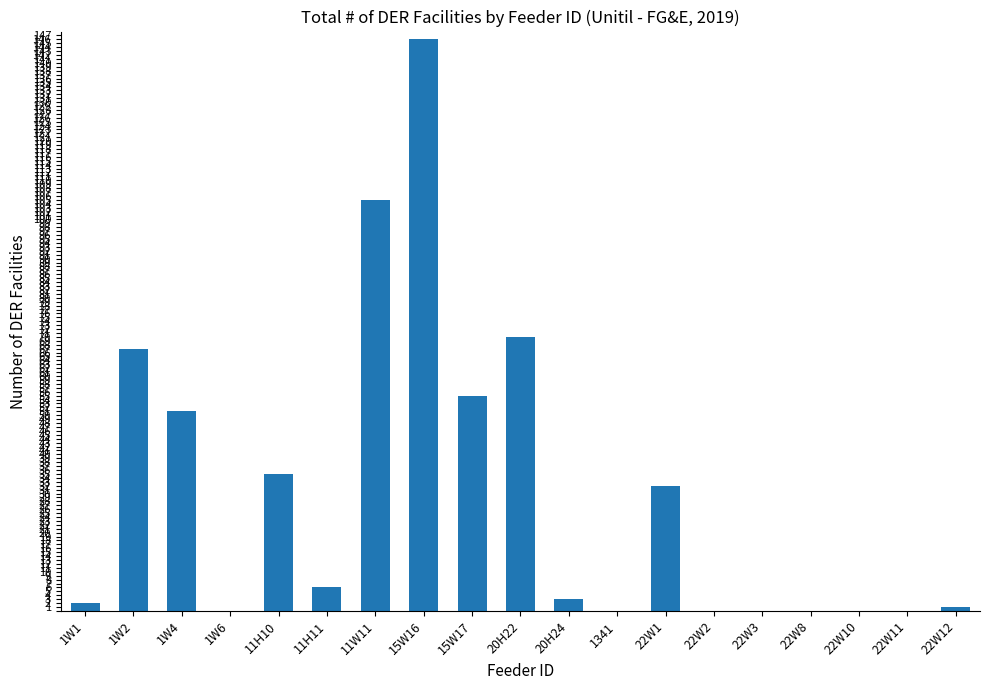

The value at 15W17 is 25. True or false?

False